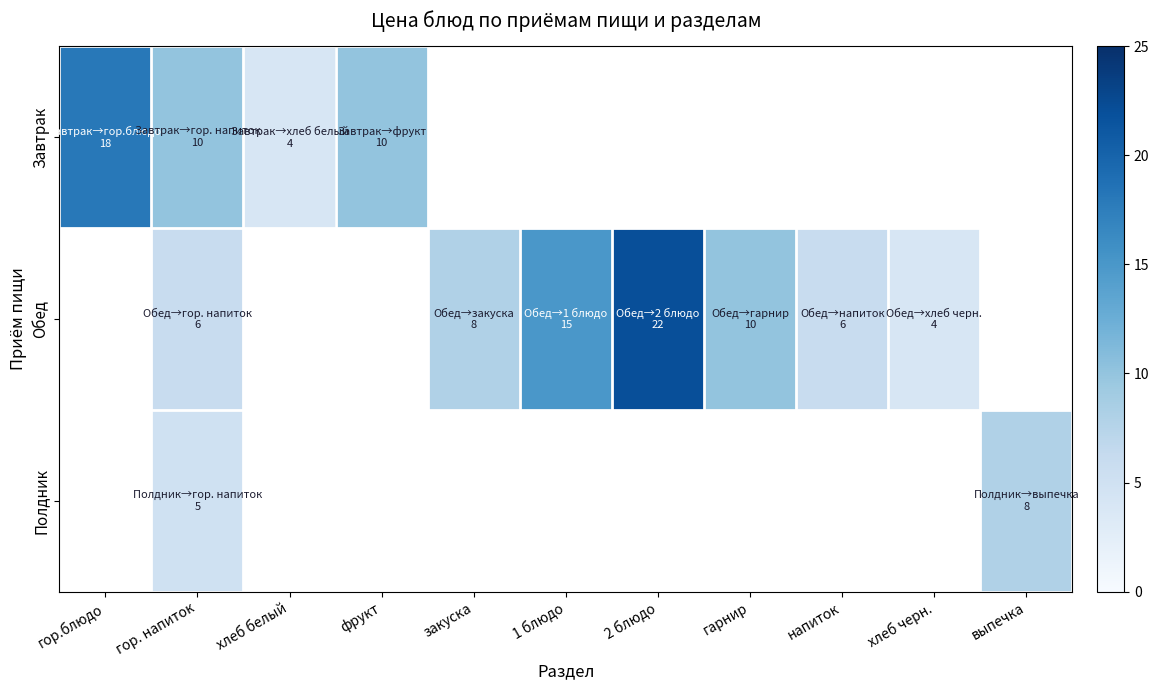

Which series changed the most between гор. напиток and хлеб черн.?

Обед